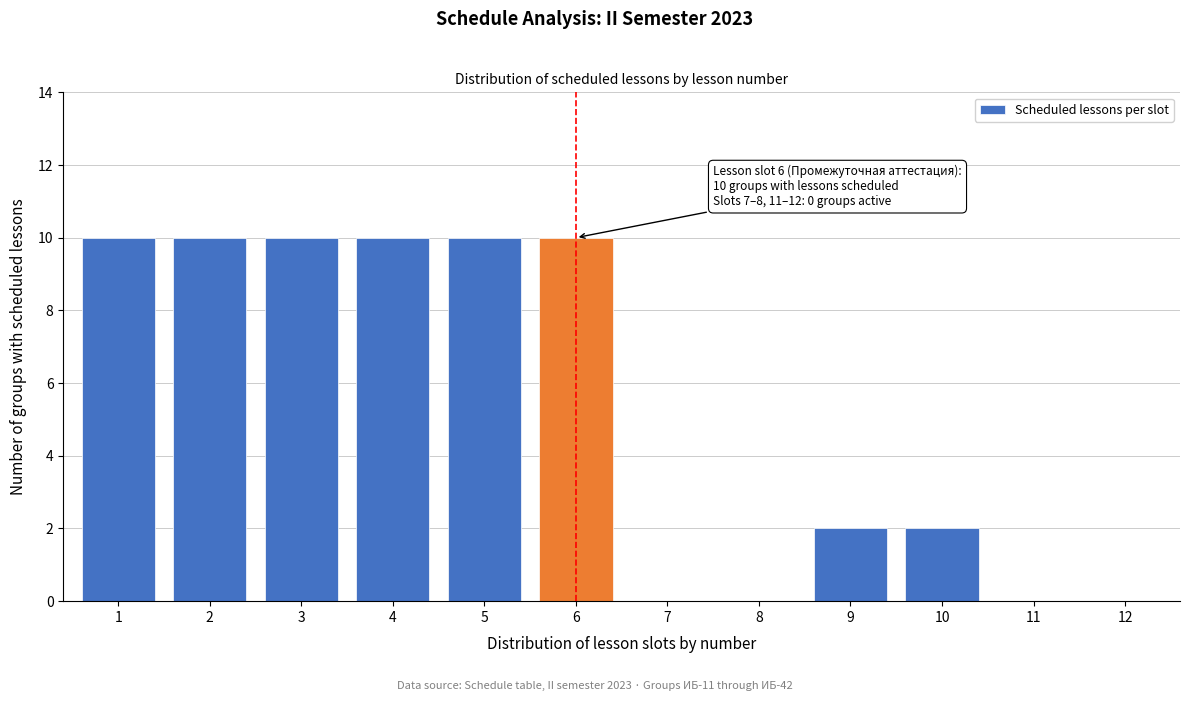

Reading left to right, what are all the values shown in this chart?

1=10	2=10	3=10	4=10	5=10	6=10	7=0	8=0	9=2	10=2	11=0	12=0